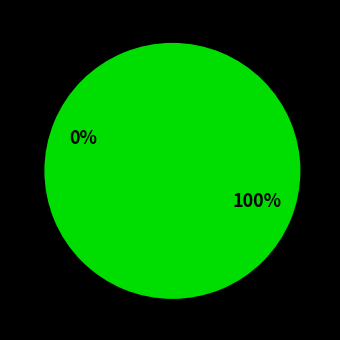

What percentage is the Vote slice, to the nearest percent?

100%